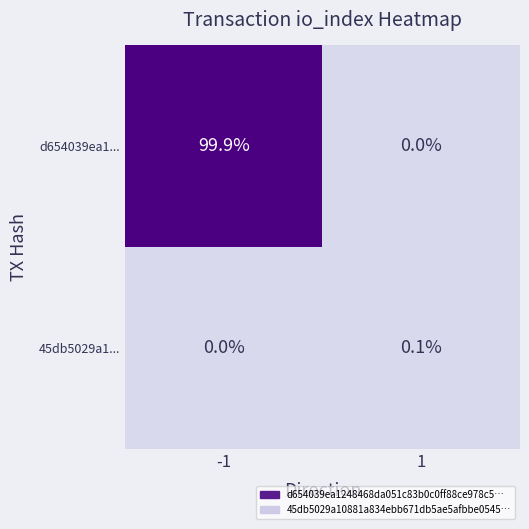

List the series in order of their peak value, lowest first.

45db5029a1..., d654039ea1...